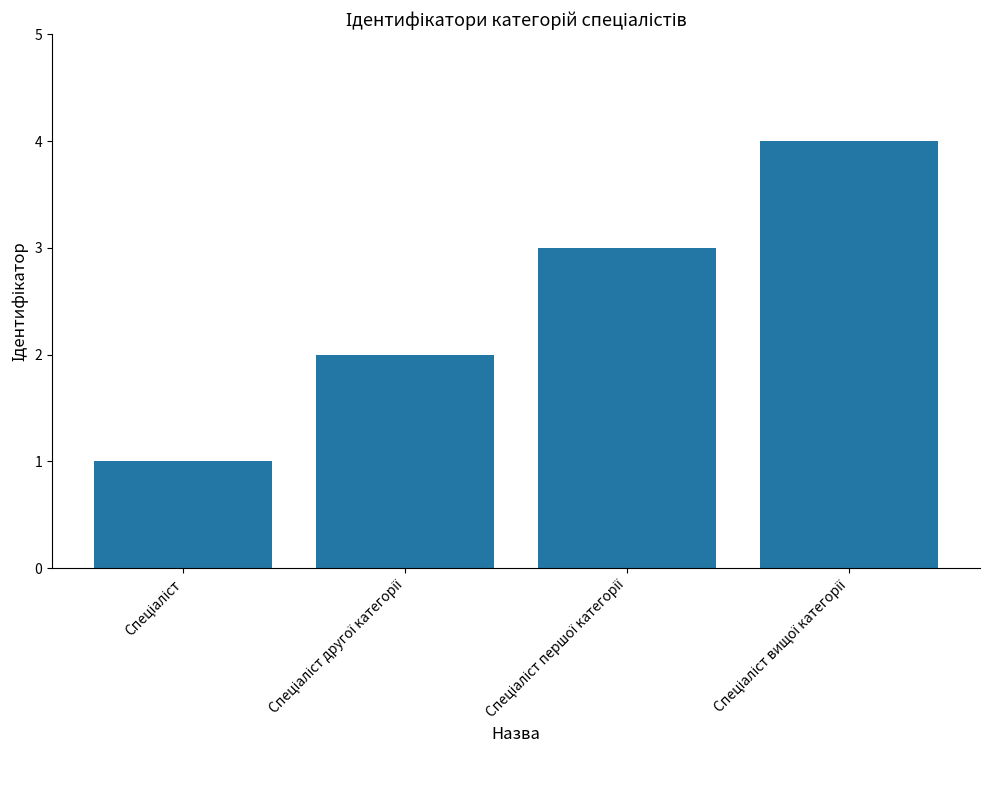

What is the greatest value displayed?

4